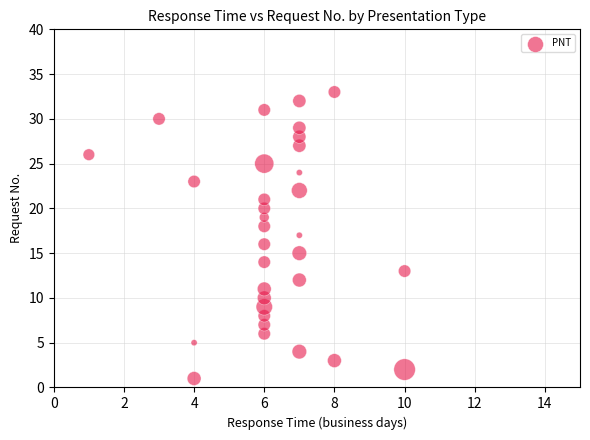

What is the range of Y values (max minus min)?

32